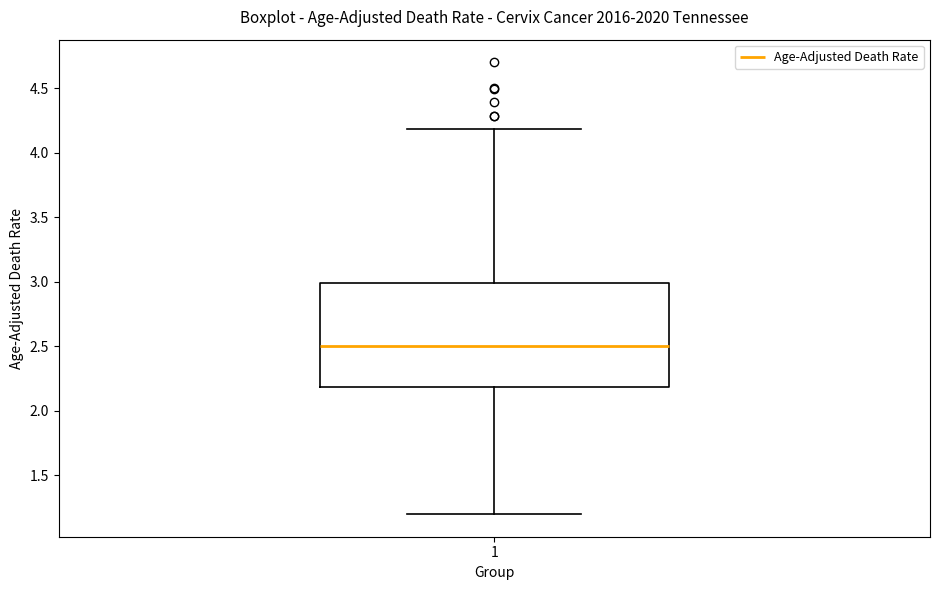

Where does the median line of the box at x = 1 sit on the y-axis? The values are not printed on the chart, so give them approximately, as read against the axis.

2.5